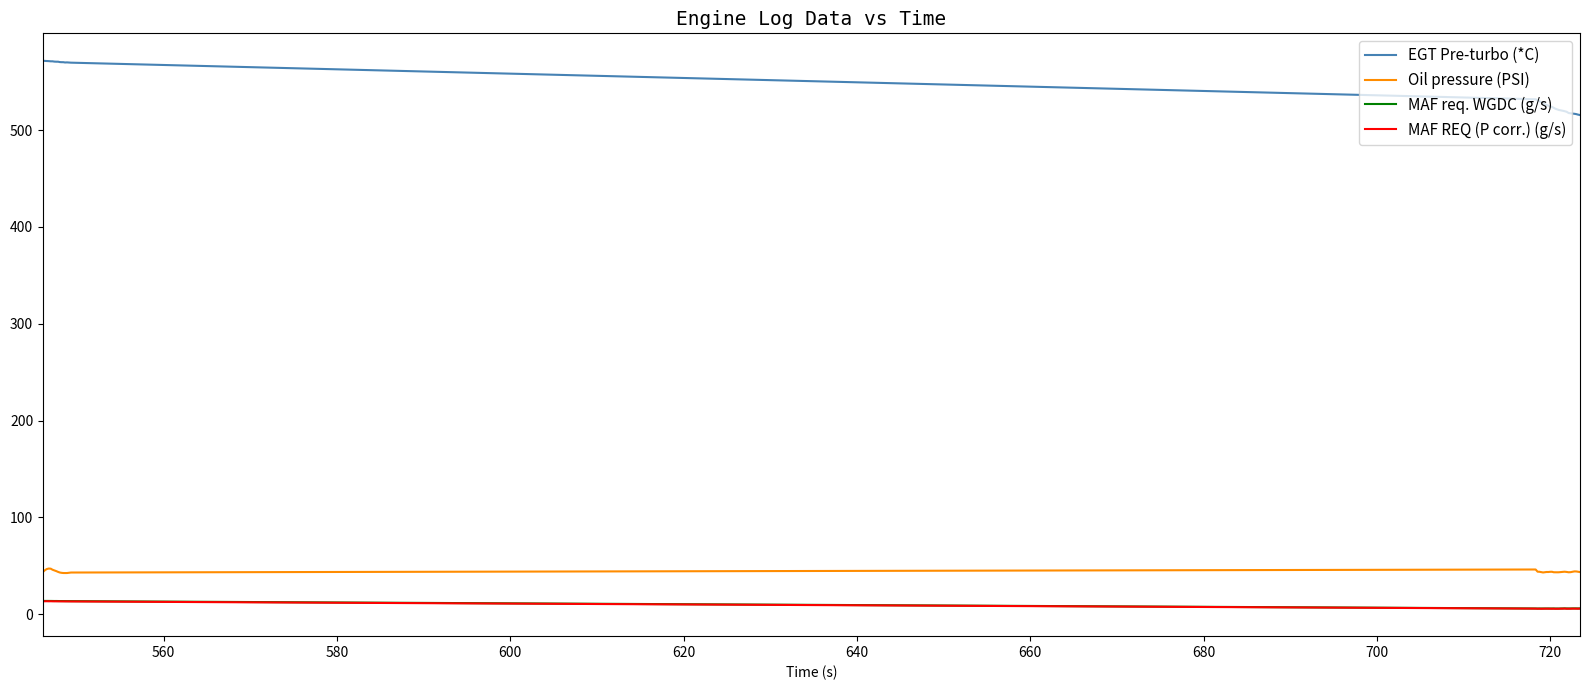

True or false: MAF req. WGDC (g/s) and EGT Pre-turbo (*C) cross at least once.

False